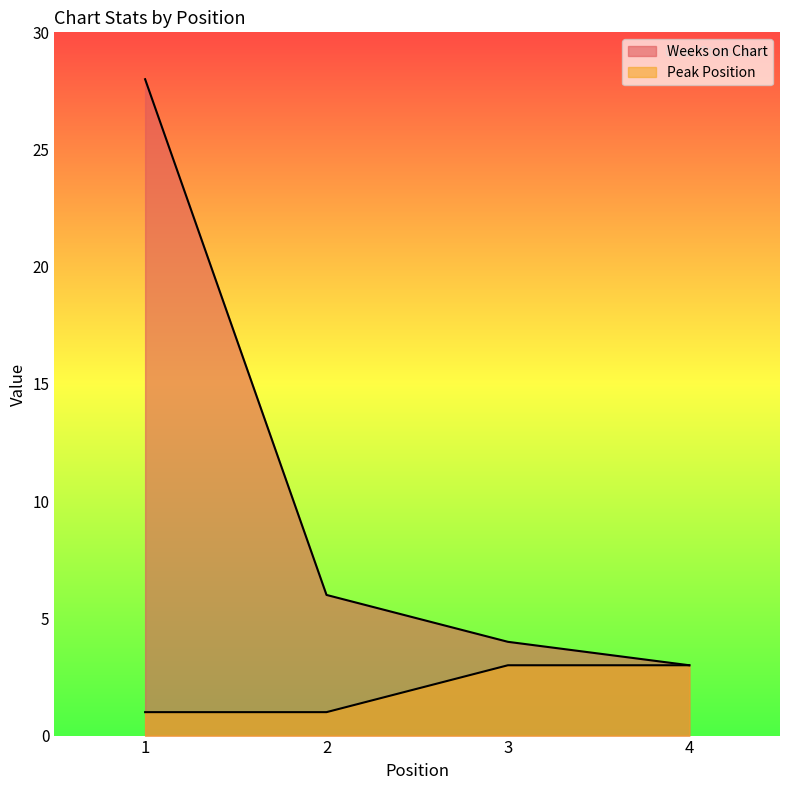

List the series in order of their overall mean, lowest first.

Peak Position, Weeks on Chart